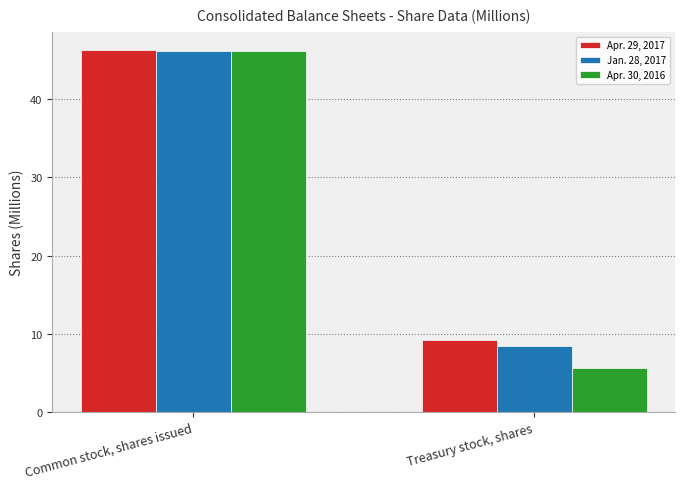

At how many categories does at least one series exceed 28?

1